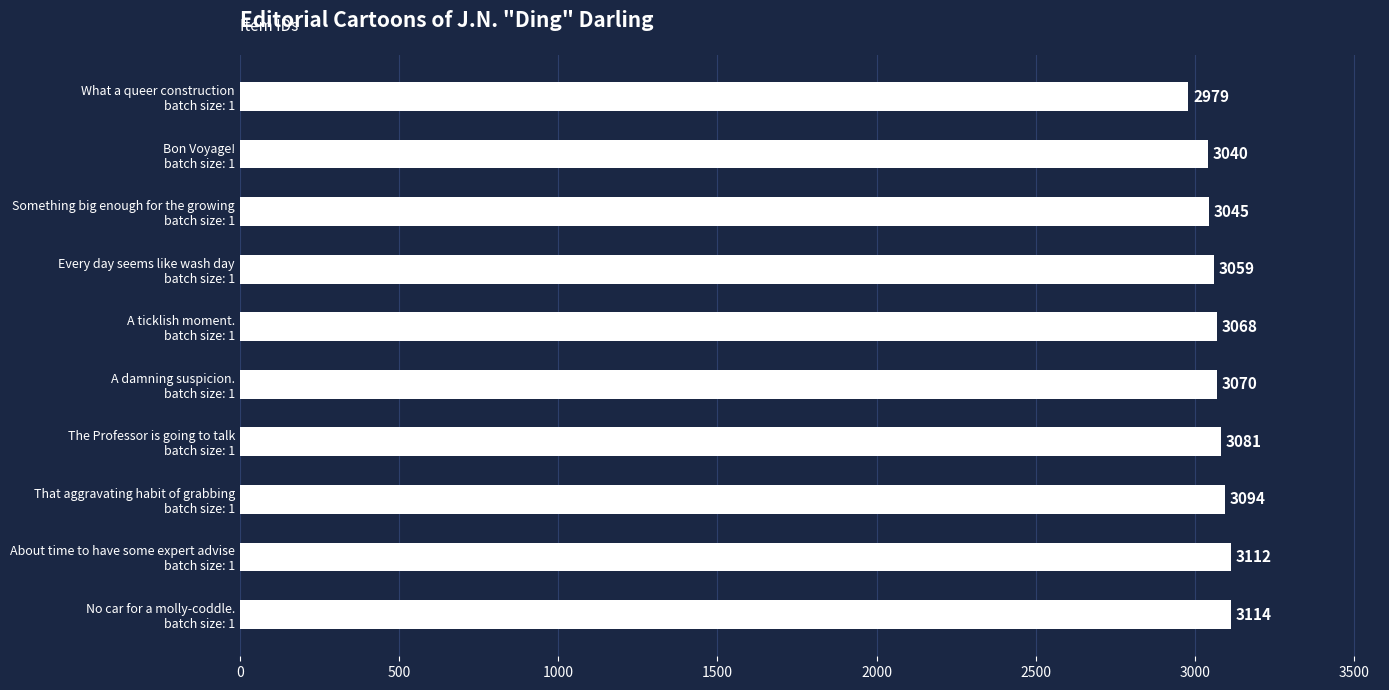

What is the greatest value displayed?

3114